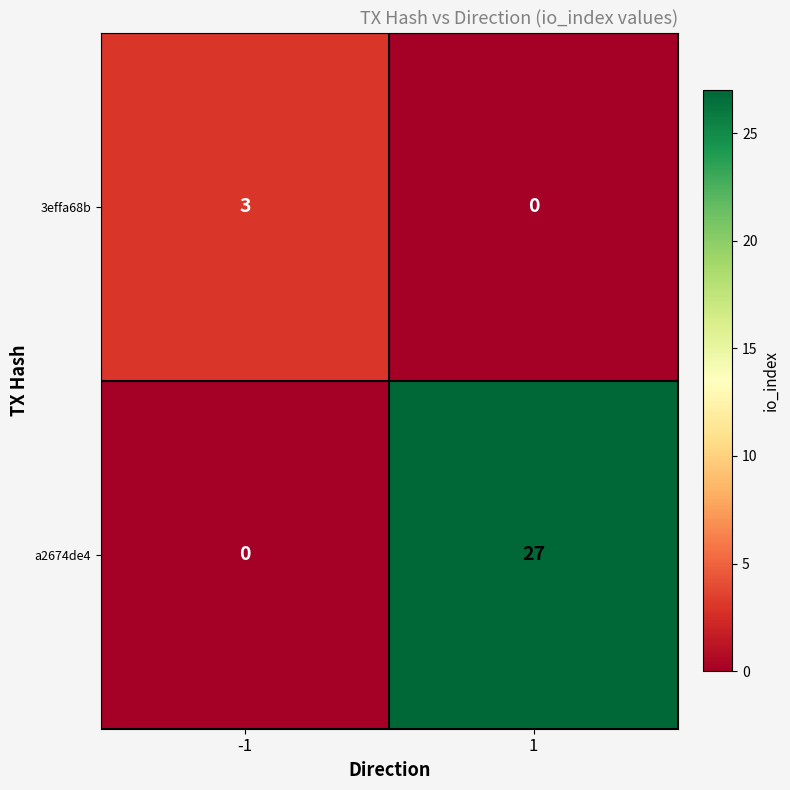

Rank the series at -1 from lowest to highest value.

a2674de4, 3effa68b